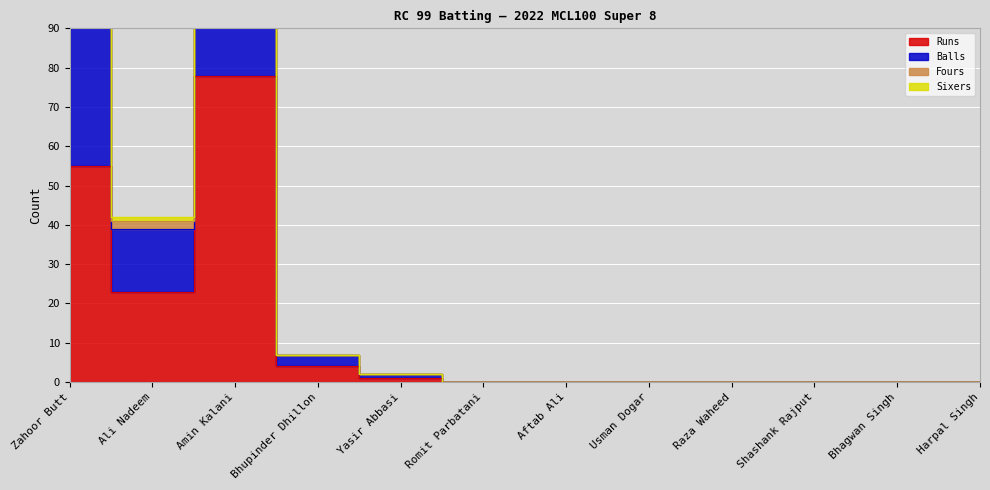

At which category is the sum across all series the highest?

Amin Kalani